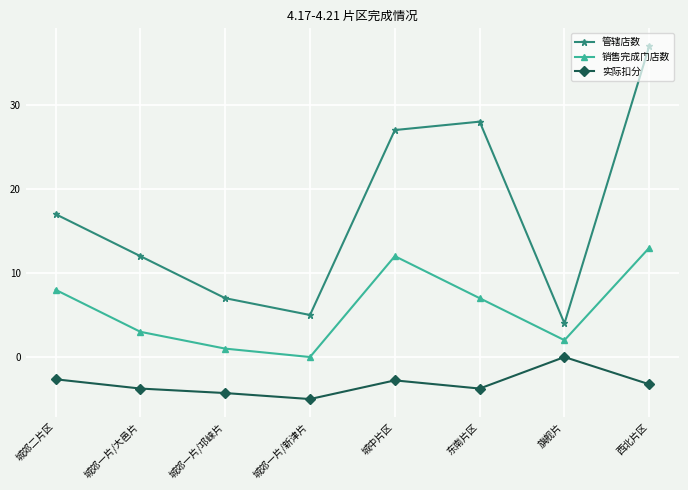

At which label does 实际扣分 reach its minimum?

城郊一片/新津片